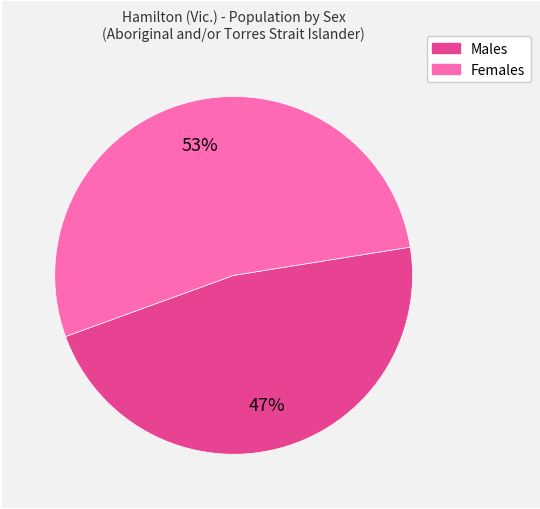

What percentage is the Males slice, to the nearest percent?

47%